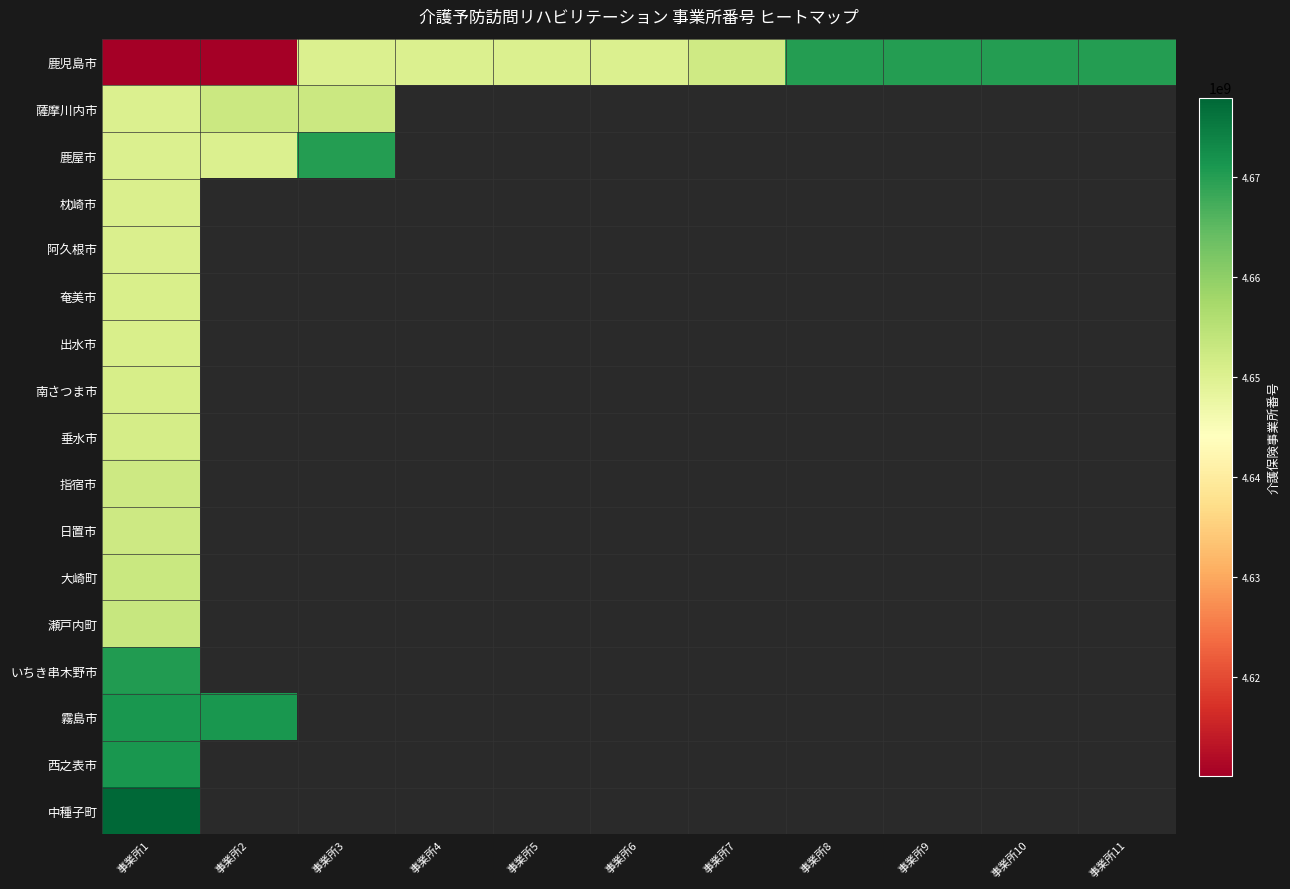

Rank the categories by 鹿児島市 value from lowest to highest.

事業所1, 事業所2, 事業所3, 事業所4, 事業所5, 事業所6, 事業所7, 事業所8, 事業所9, 事業所10, 事業所11